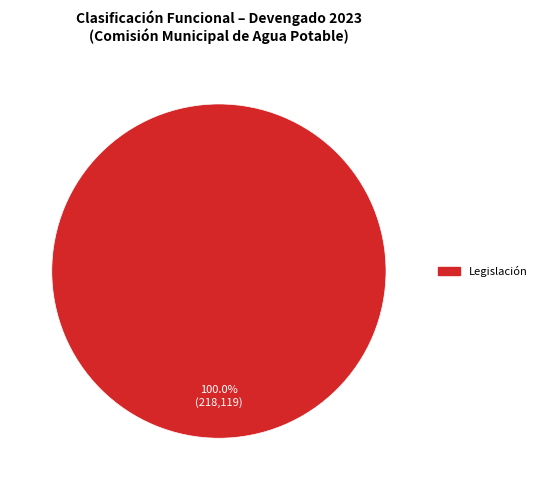

Count the number of slices in the pie.

1